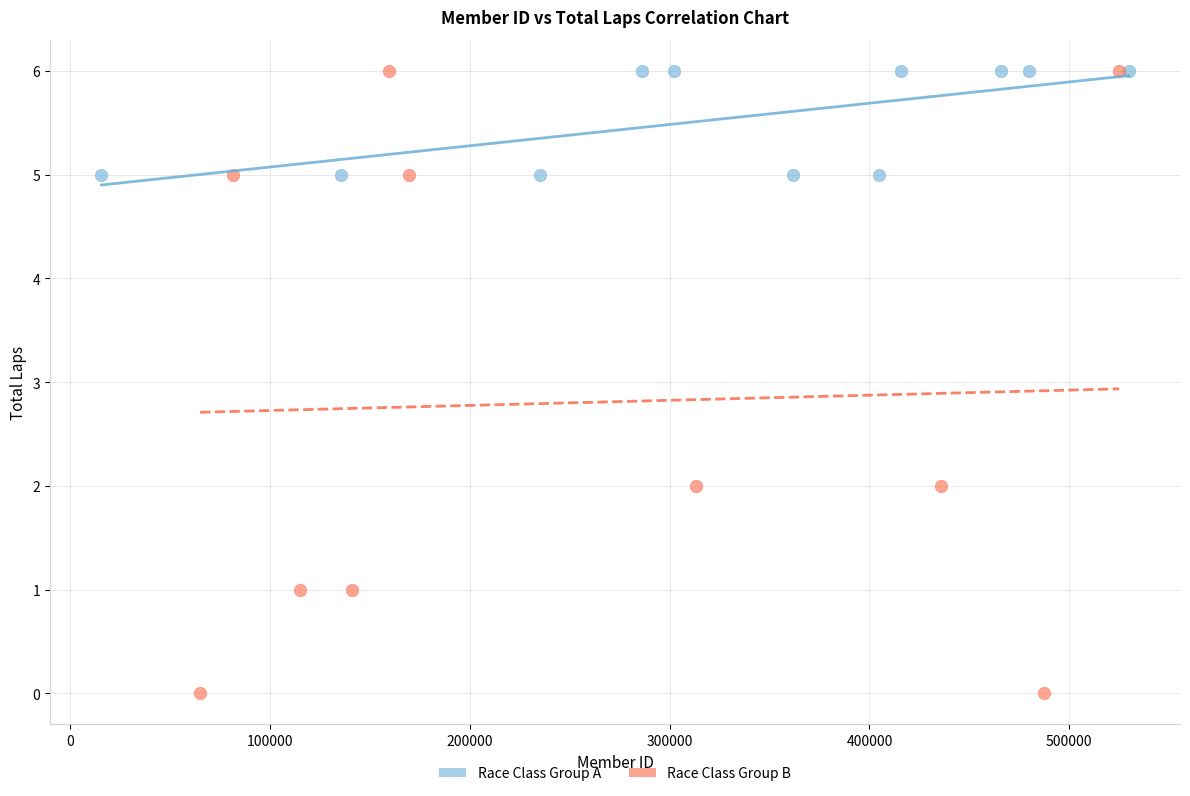

Which series contains the lowest Y value?

Race Class Group B